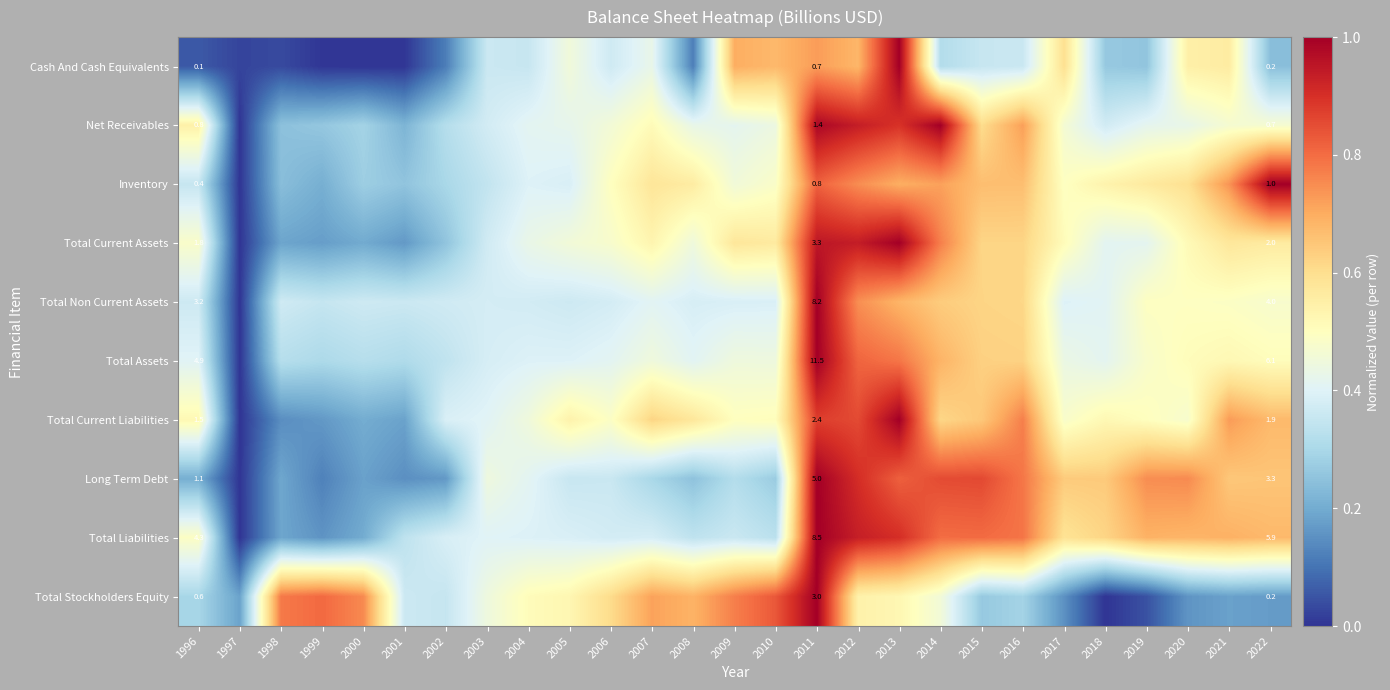

Is the value of Total Stockholders Equity at 2013 greater than the value of Total Liabilities at 2020?

No